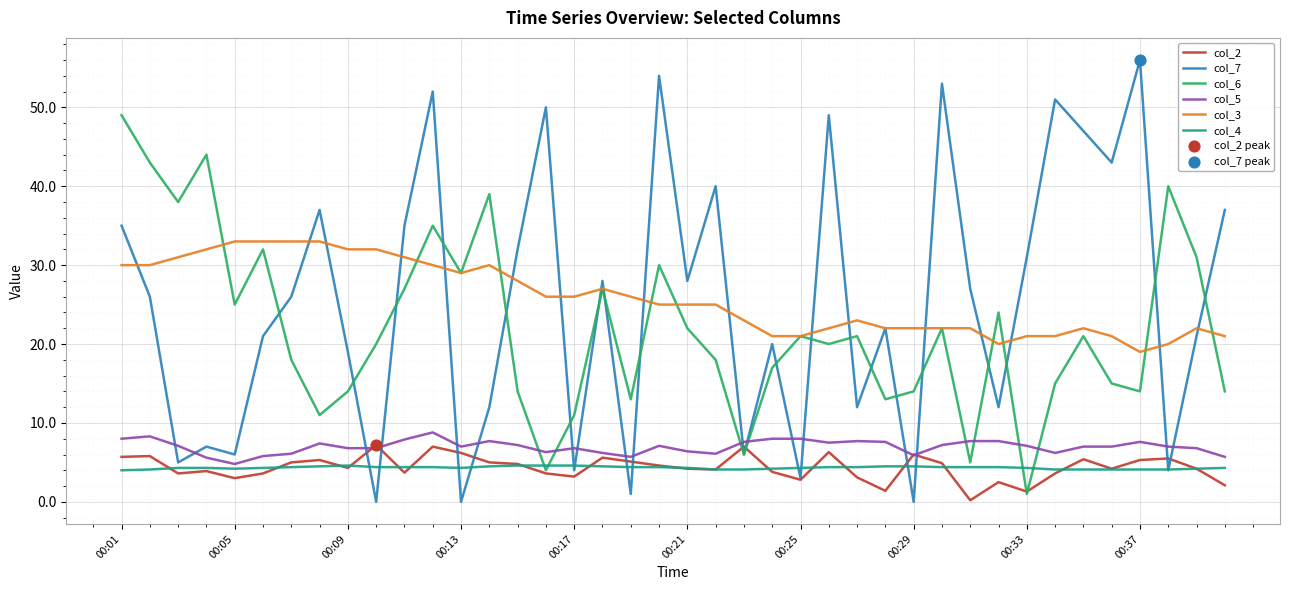

Which series has the largest range (max minus min)?

col_7